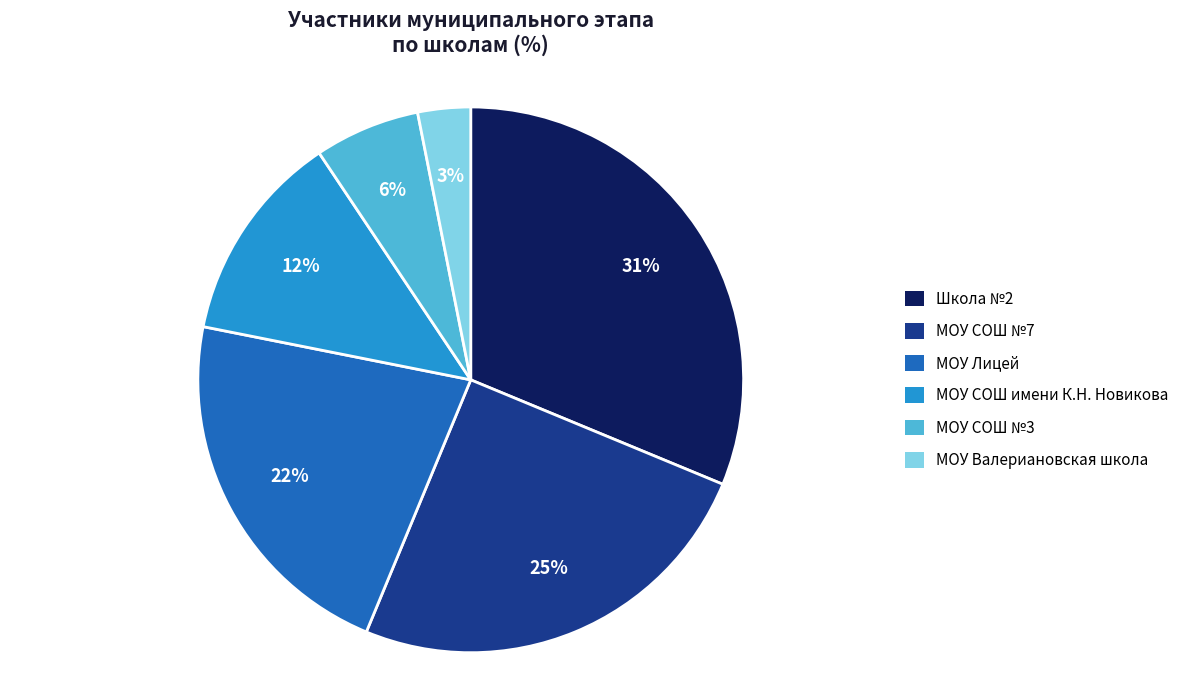

How many segments does this pie chart have?

6